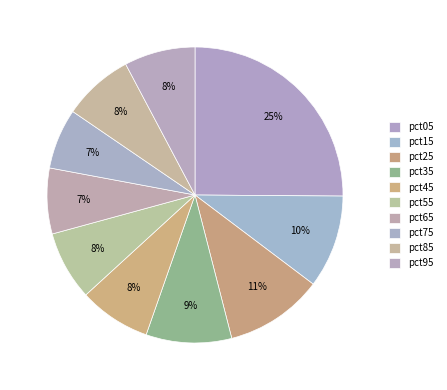

Is it true that pct95 is 8% of the pie?

True